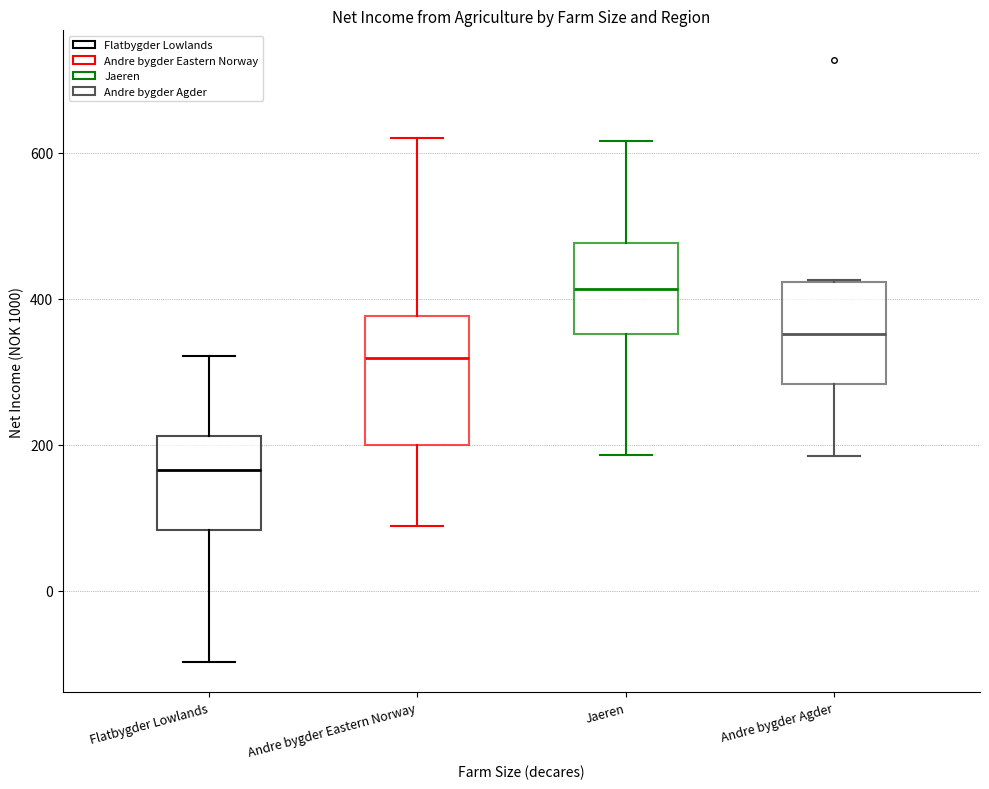

Reading left to right, transcribe this box plot: for each box, give where its median line is, the range the box spans, and where its two whiskers end, as read against the y-axis. The values are not printed on the chart, so give them approximately, as read against the axis.

Flatbygder Lowlands: median 160, box 80 to 220, whiskers -100 to 320
Andre bygder Eastern Norway: median 320, box 200 to 380, whiskers 80 to 620
Jaeren: median 420, box 360 to 480, whiskers 180 to 620
Andre bygder Agder: median 360, box 280 to 420, whiskers 180 to 420